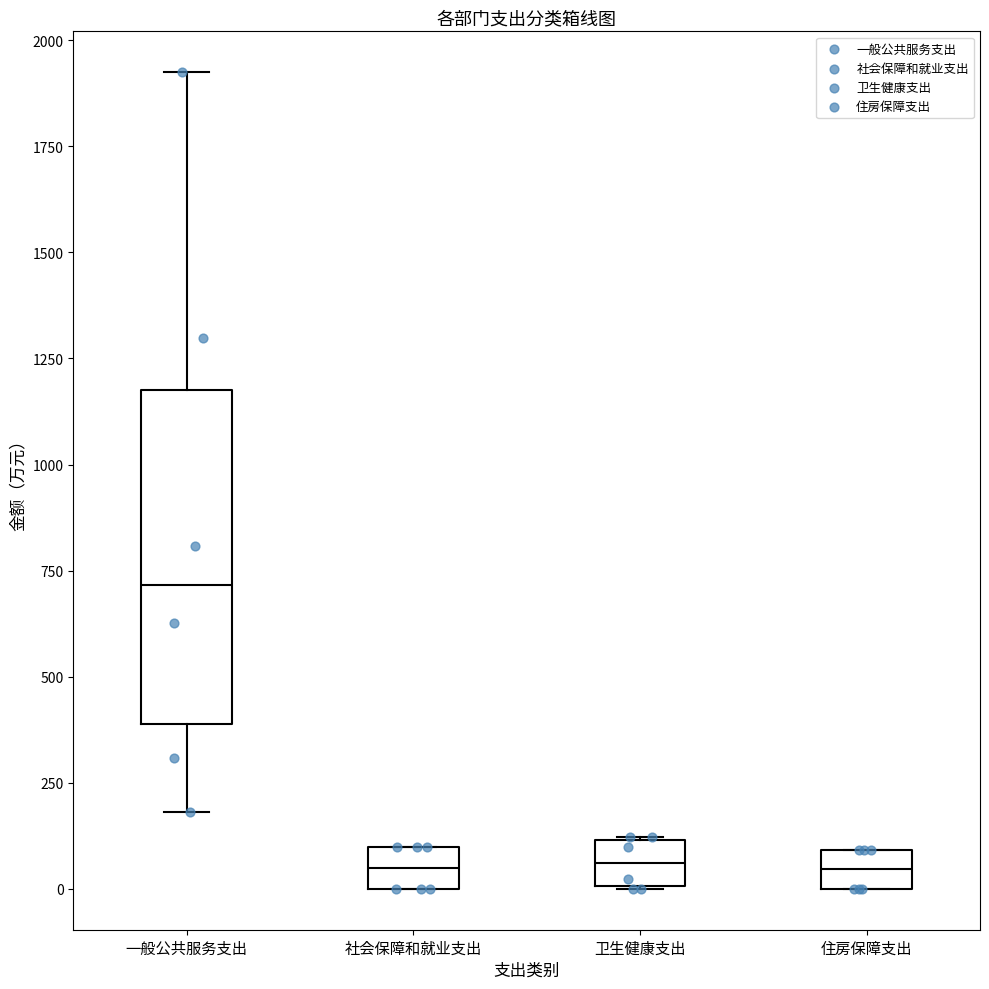

Comparing the boxes themselves (not the whiskers), which one is the tallest?

一般公共服务支出